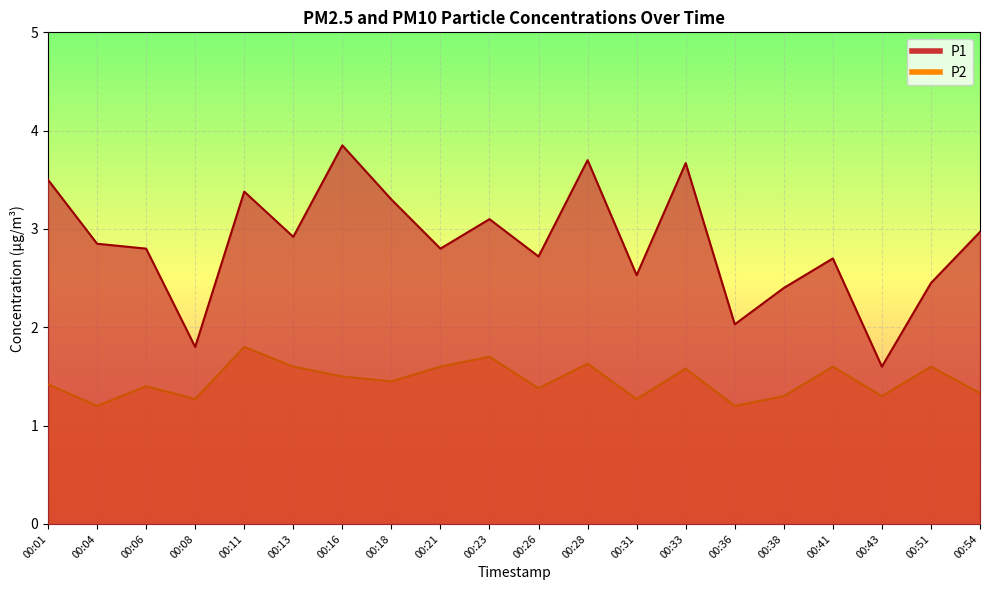

In P2, how many points are higher than both neighbors (excluding endpoints)?

7